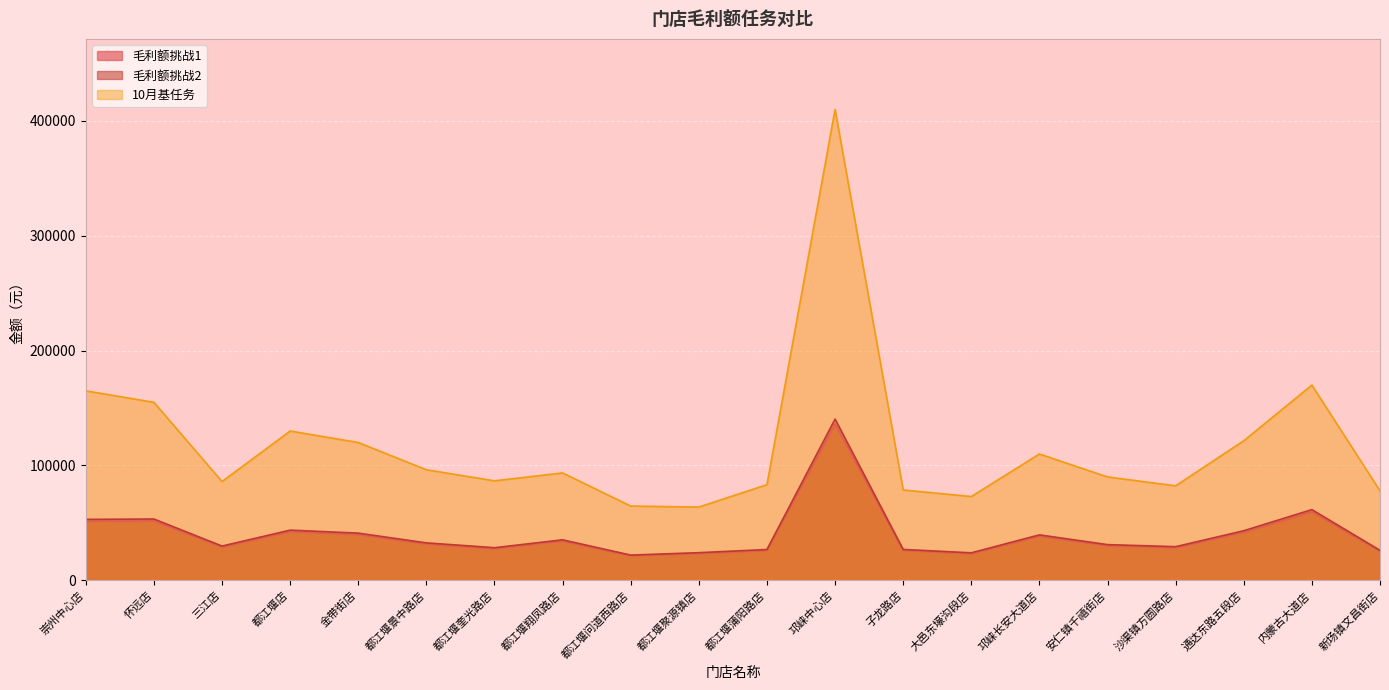

What is the label of the 14th point from the right?

都江堰奎光路店